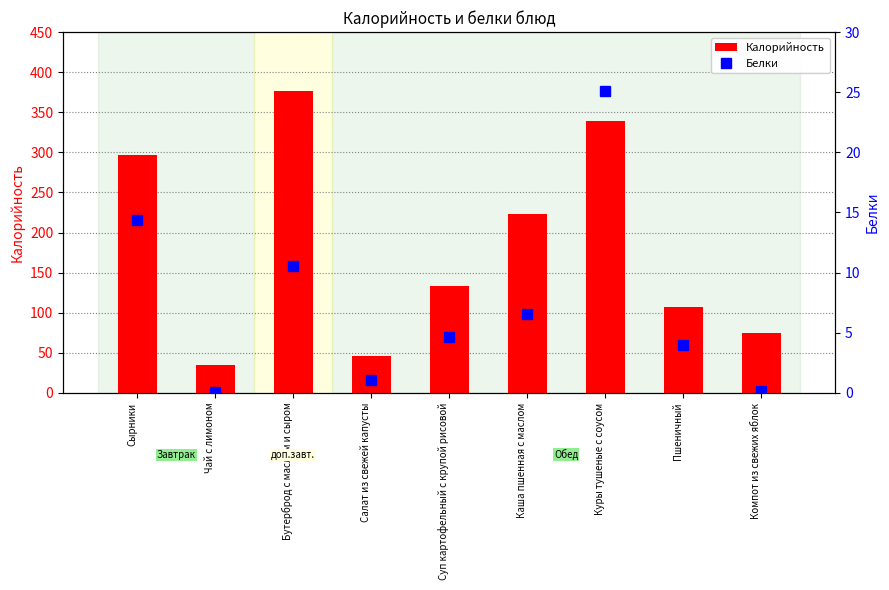

What is the difference between the maximum and minimum values in the Калорийность series?

341.4